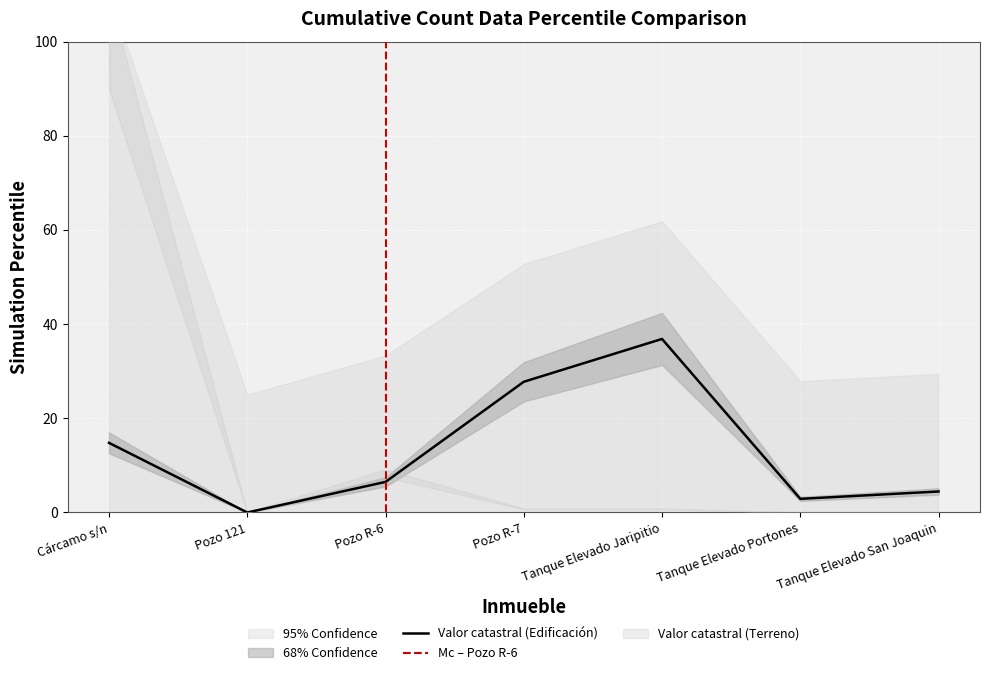

What is the label of the 4th point from the right?

Pozo R-7